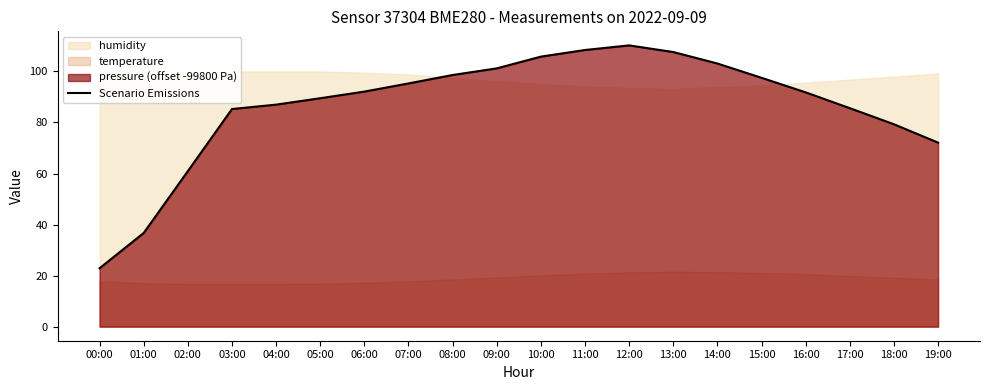

What is the difference between the maximum and second lowest values?

73.5